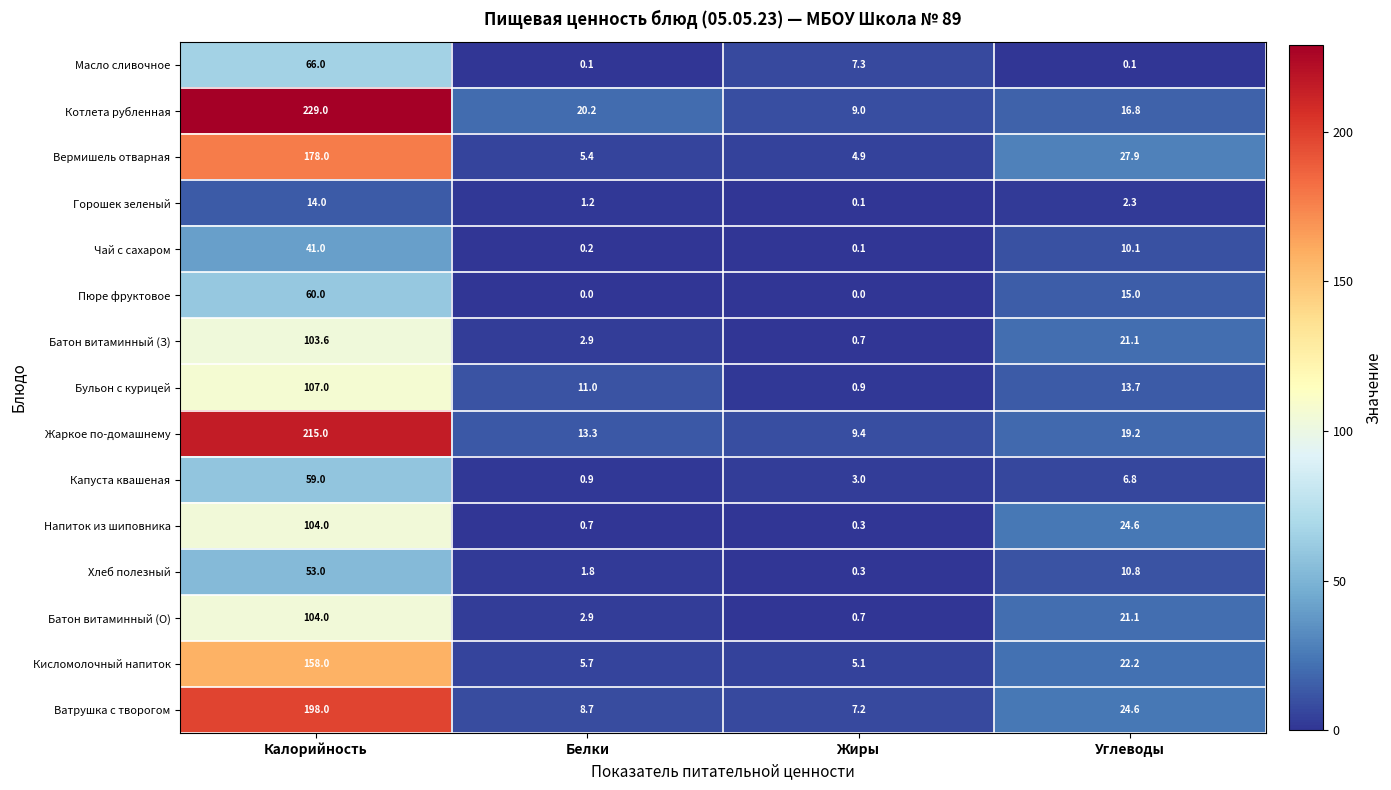

Which series has the largest total across all categories?

Котлета рубленная